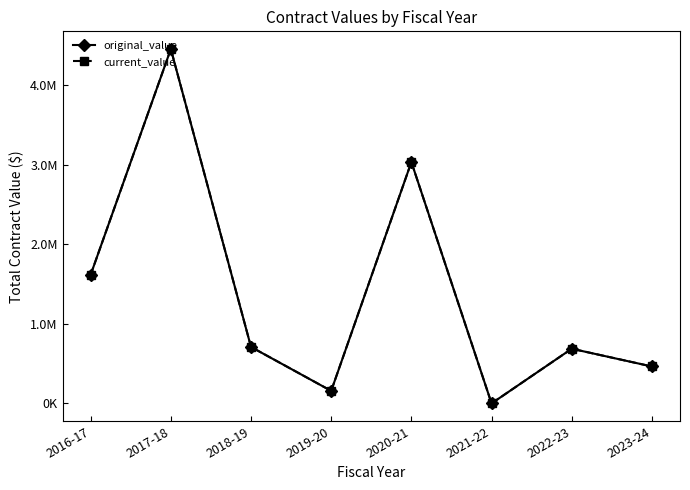

Does the chart have visible grid lines?

No